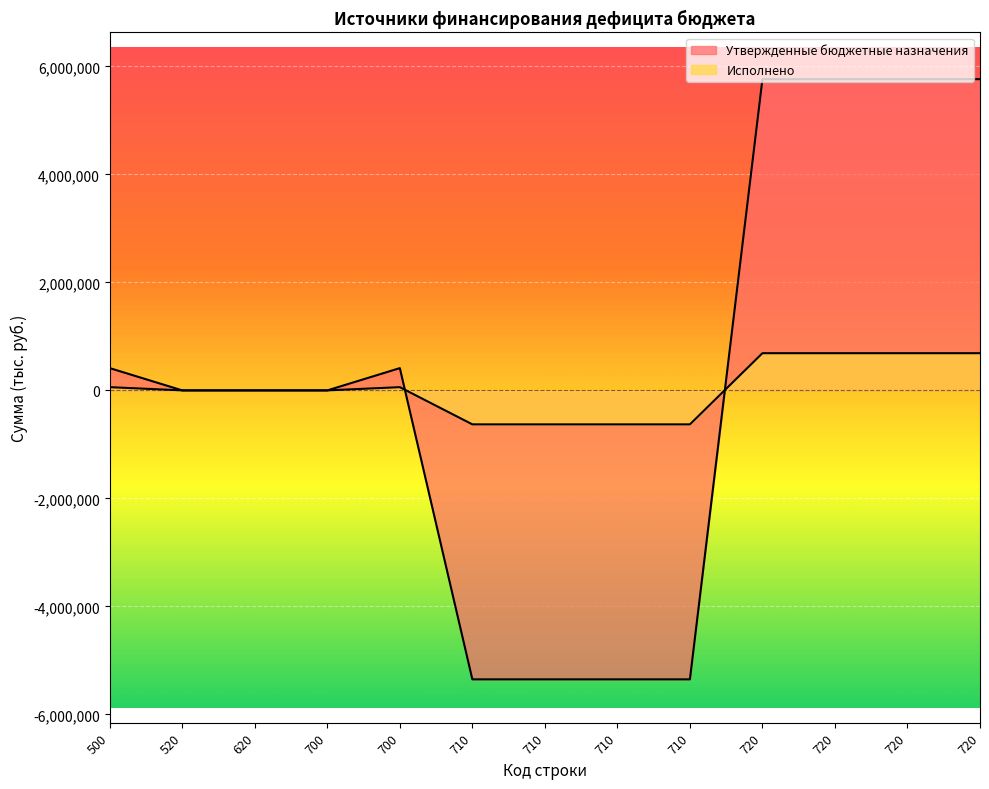

Read the Исполнено value at 500.

59557.7